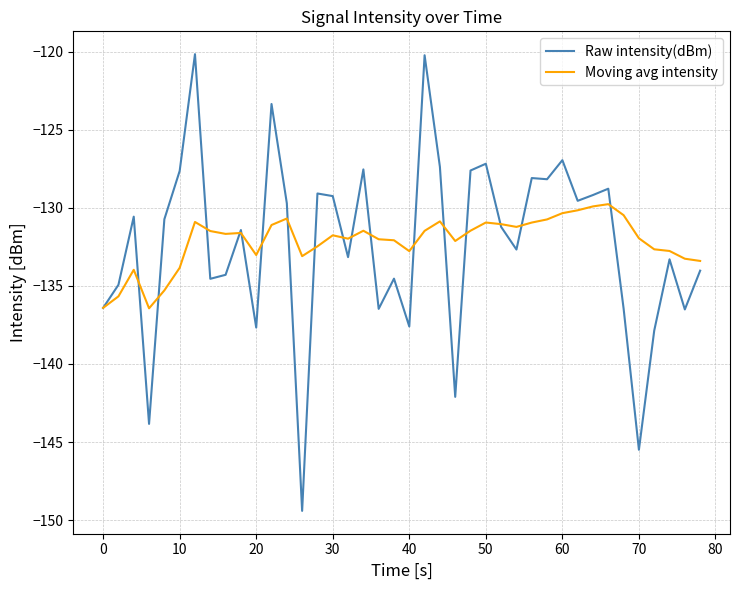

Which series has the widest spread of values?

Raw intensity(dBm)